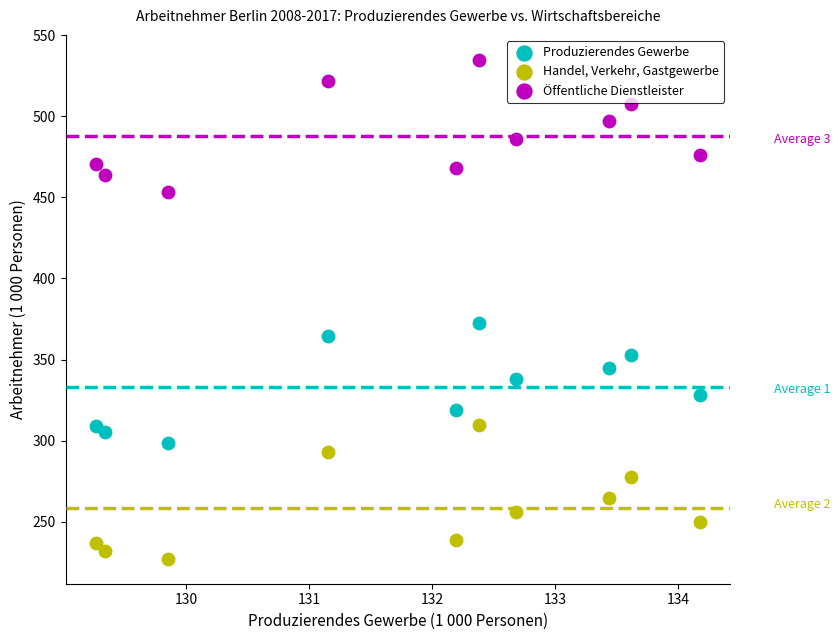

Which series reaches the maximum Y coordinate?

Öffentliche Dienstleister